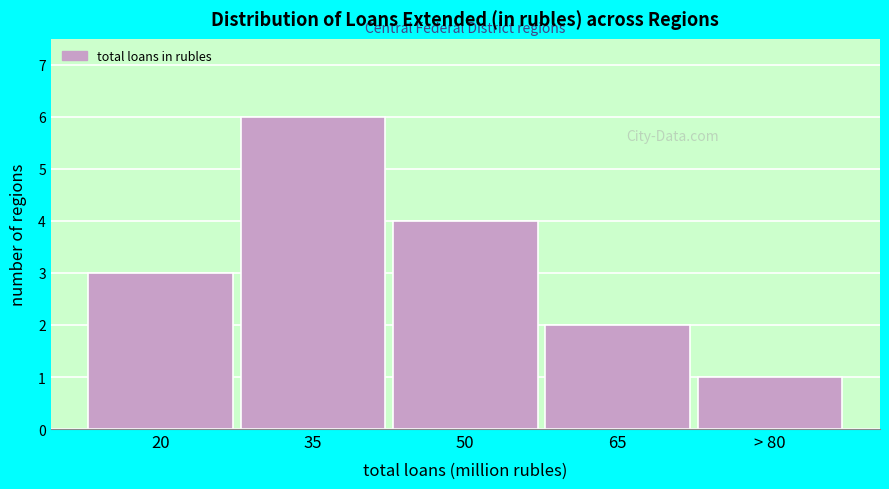

Reading left to right, list all the values displayed in this chart.

20=3	35=6	50=4	65=2	> 80=1